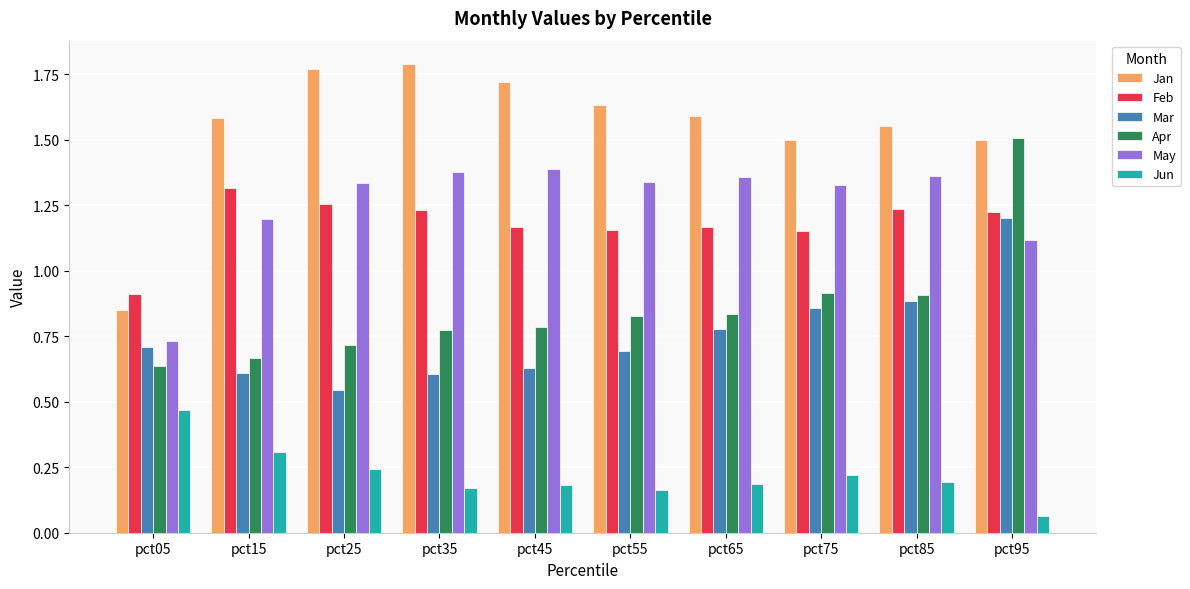

What is the total value across all series at pct55?

5.8